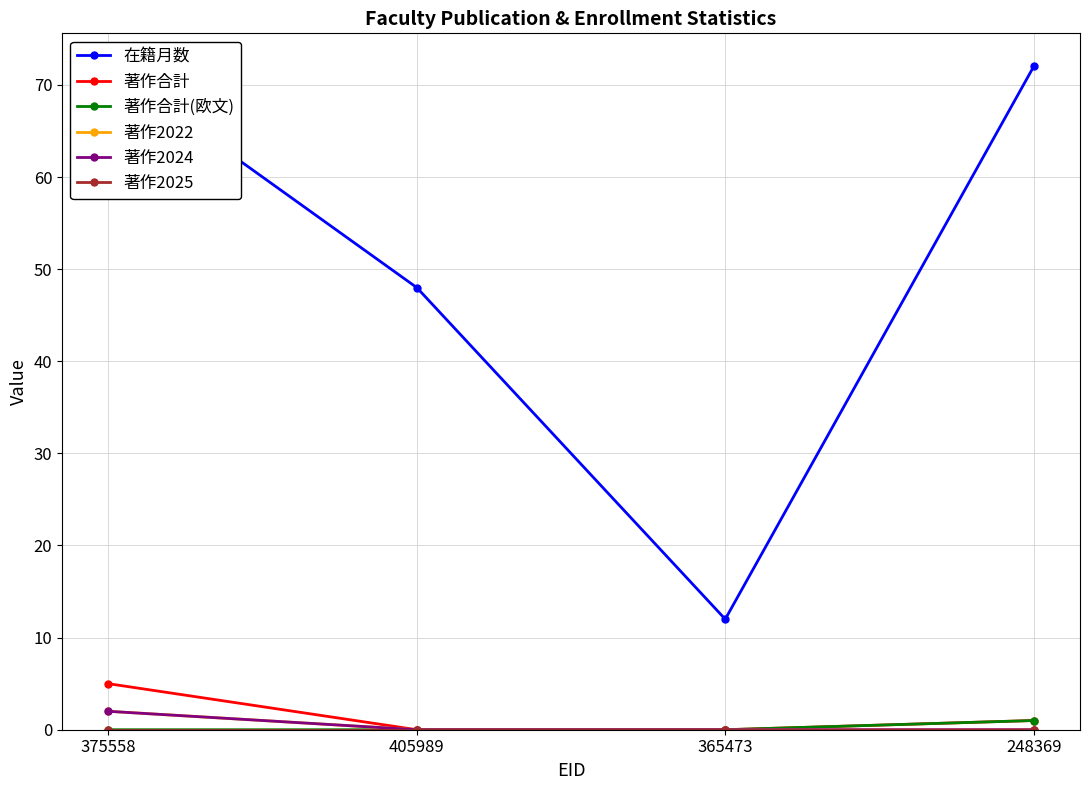

Between 405989 and 365473, which series saw the biggest shift?

在籍月数